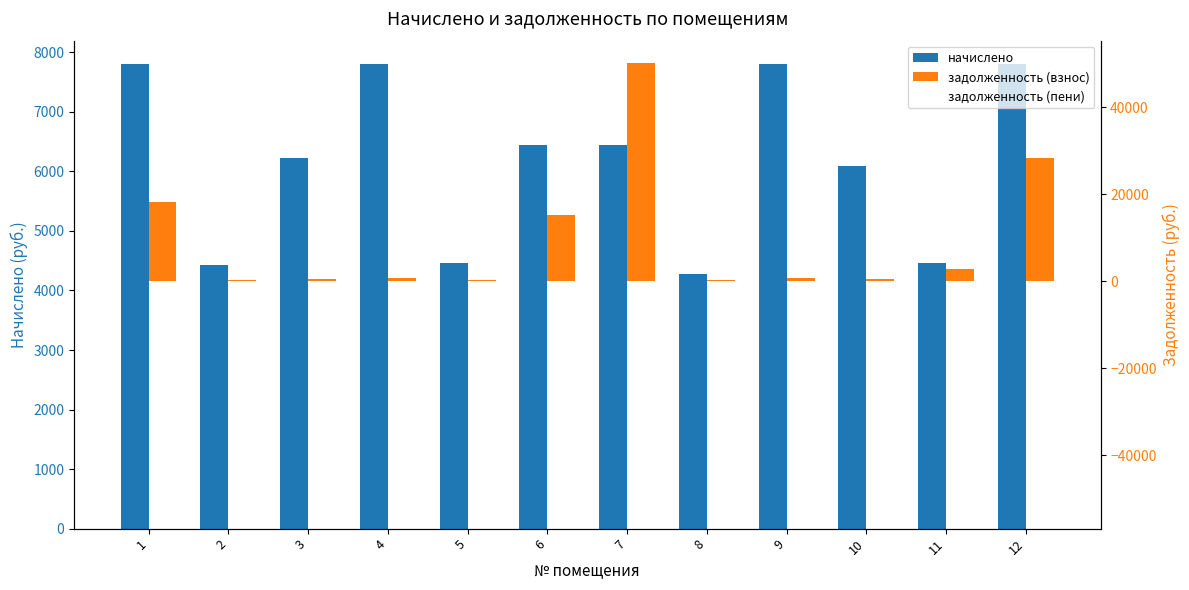

What is the sum of the начислено values at 9 and 1?

15611.5